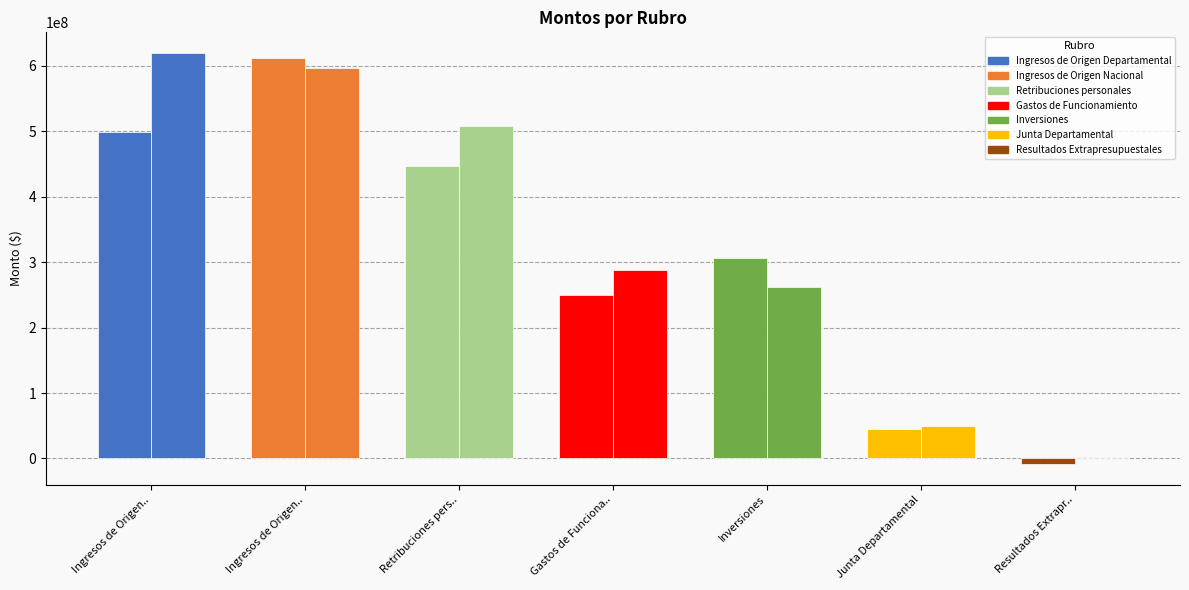

True or false: 2015 has a value of -12428305.5 at Resultados Extrapresupuestales.

False